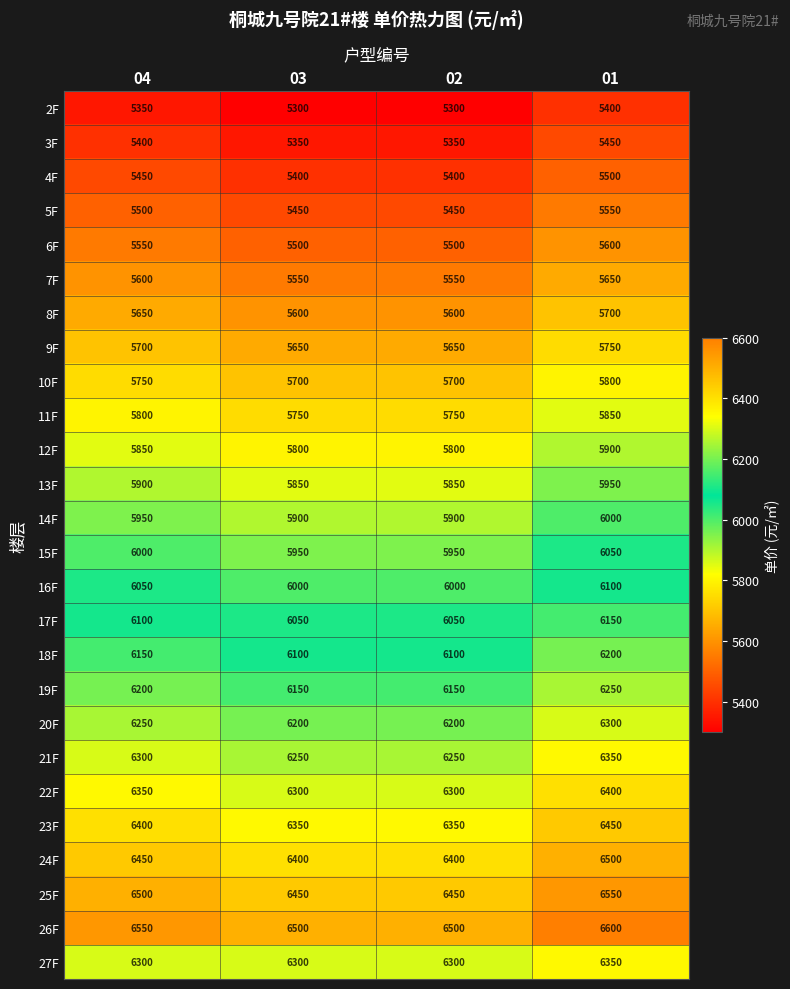

How many 7F values are between 5550 and 5650?

4